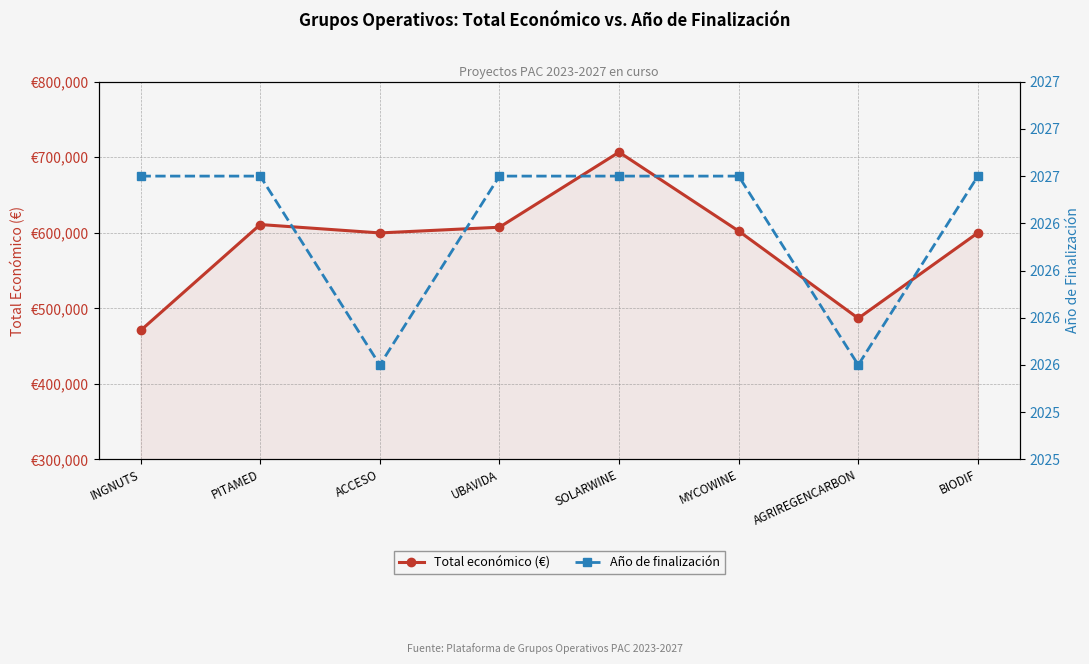

Which series has the largest range (max minus min)?

Total económico (€)